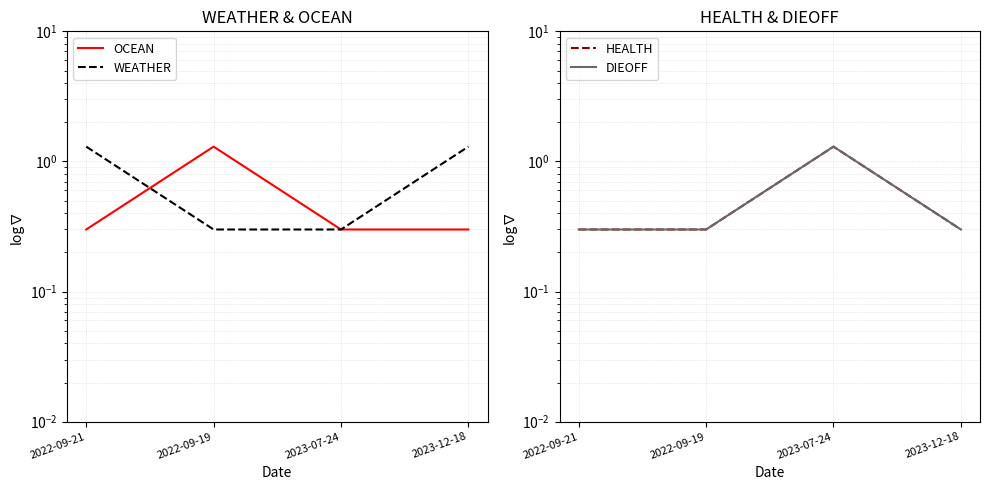

True or false: HEALTH has more than 2 points higher than both neighbors.

False